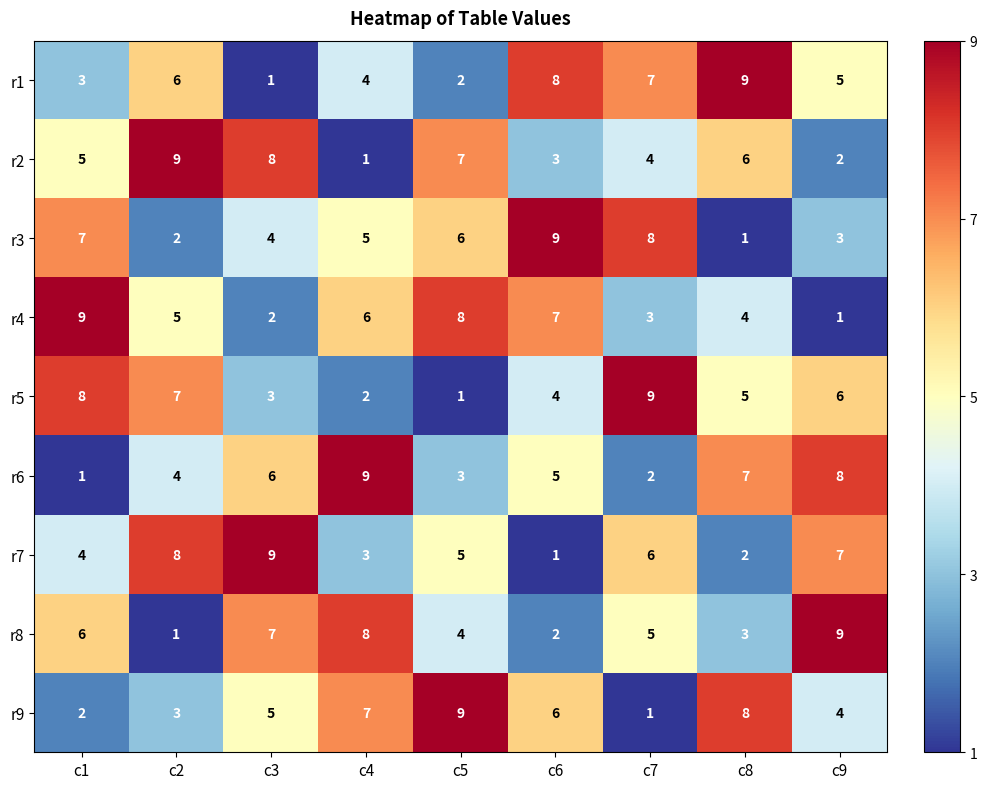

What is the total value across all series at c3?

45